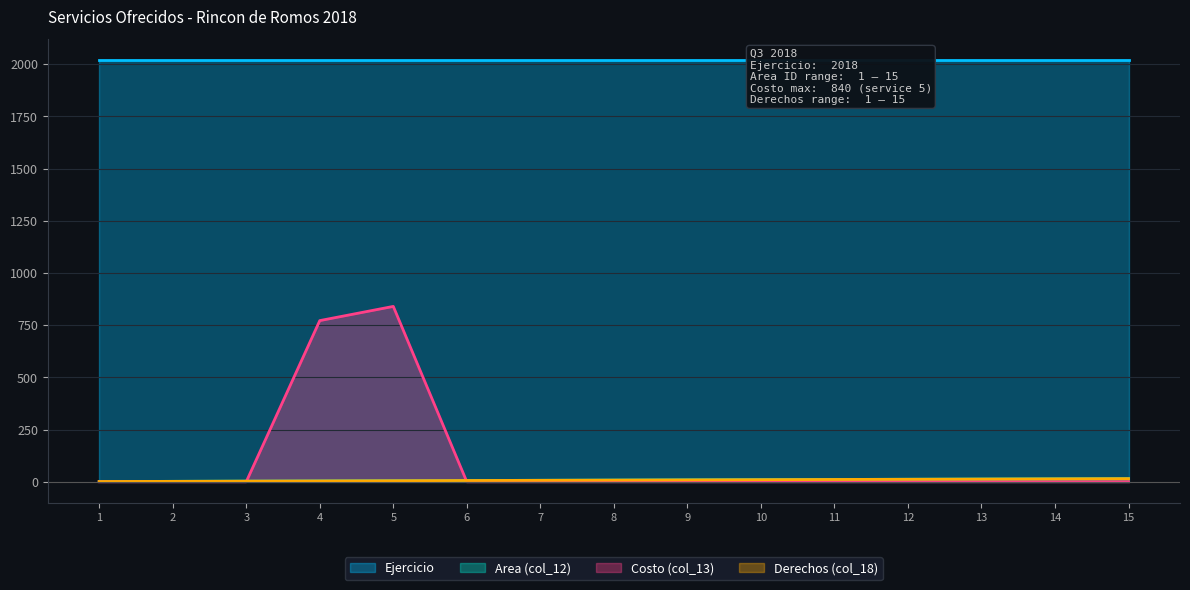

What is the sum of the Derechos (col_18) values at 7 and 12?

19